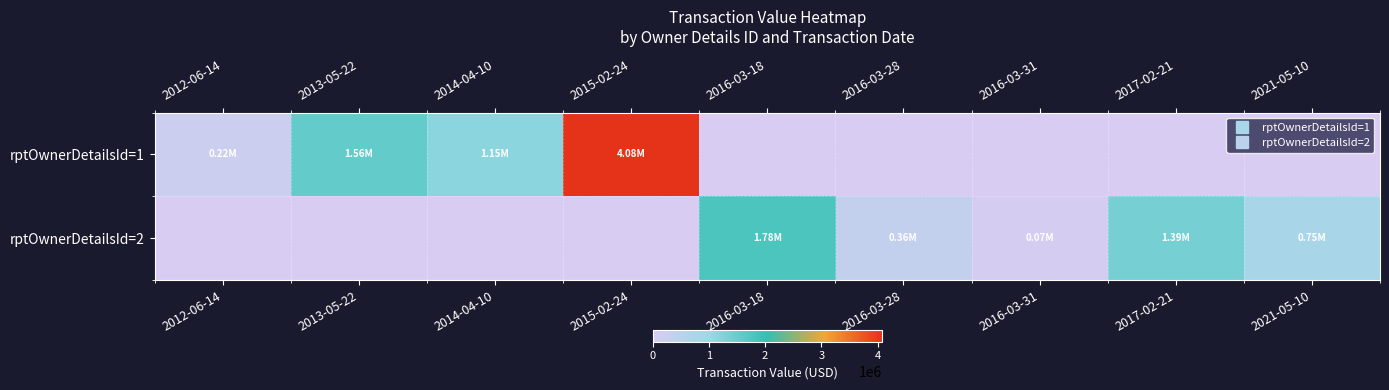

Which series changed the most between 2015-02-24 and 2016-03-31?

rptOwnerDetailsId=1